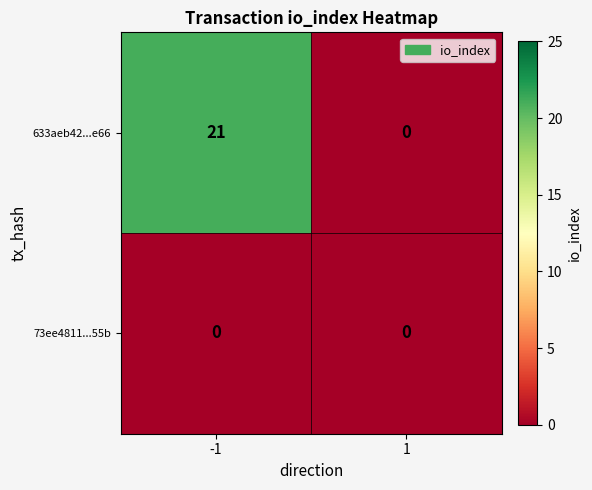

What is the spread (max minus min) of values at -1?

21